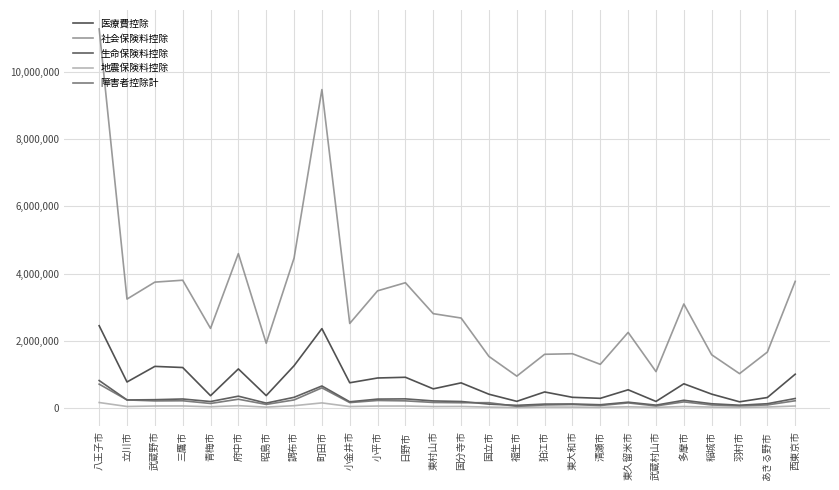

Does the chart have visible grid lines?

Yes